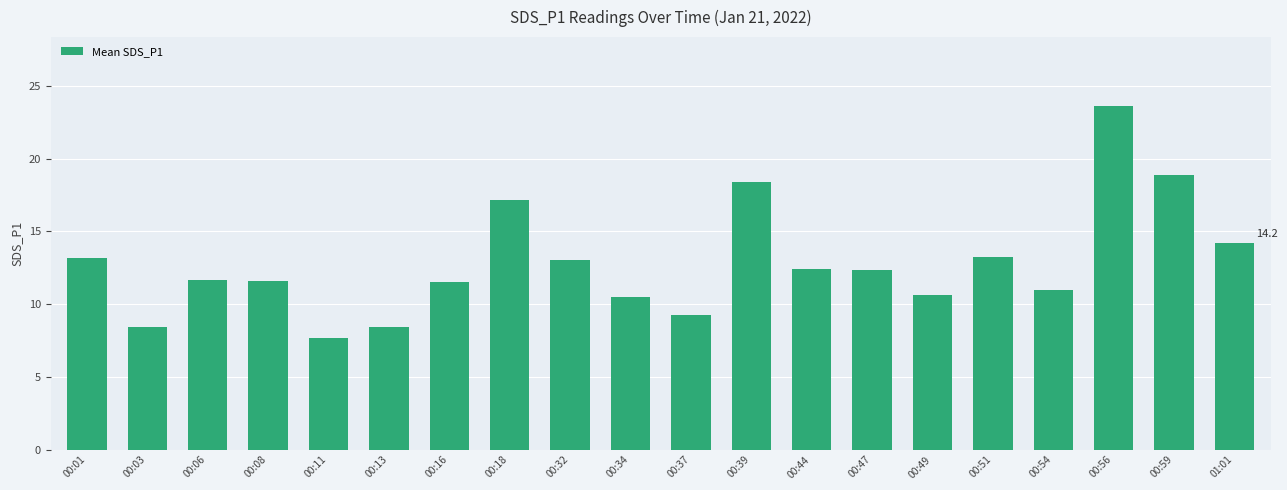

What is the change in value from 00:56 to 00:59?

-4.8